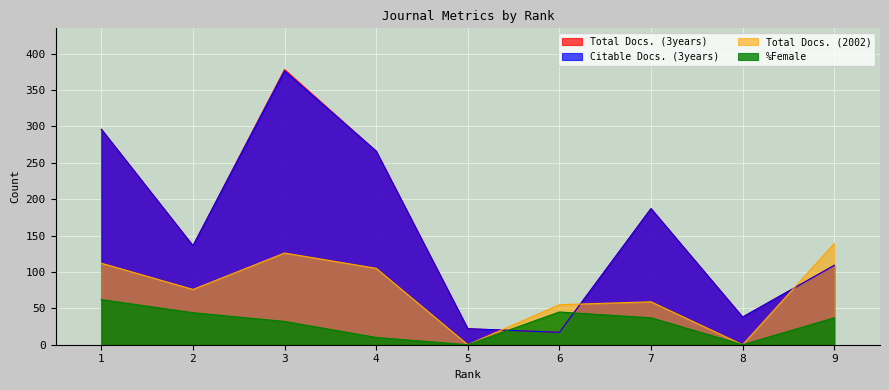

How many data points in Total Docs. (2002) are less than 76?

4